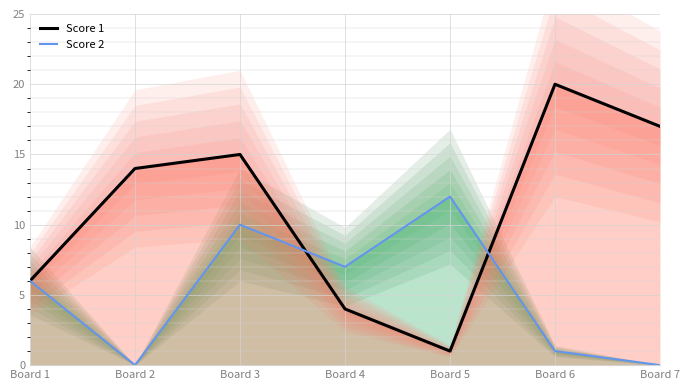

Which category has the highest value in the Score 2 series?

Board 5